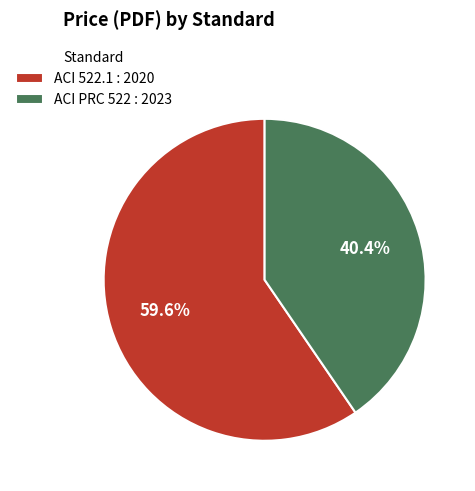

To the nearest percent, what is the average slice percentage?

50%